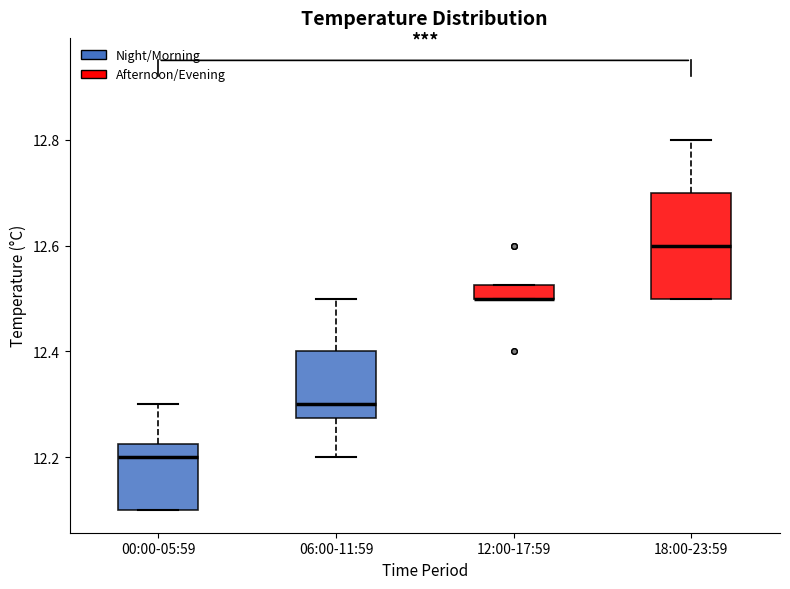

Where is the upper edge of the box for 12:00-17:59 on the y-axis? The values are not printed on the chart, so give them approximately, as read against the axis.

12.52